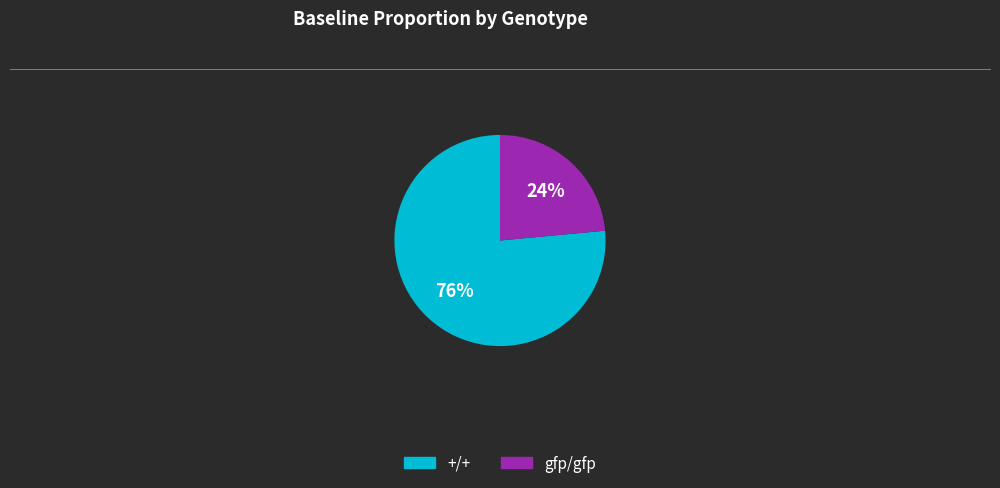

Is it true that gfp/gfp is 11% of the pie?

False